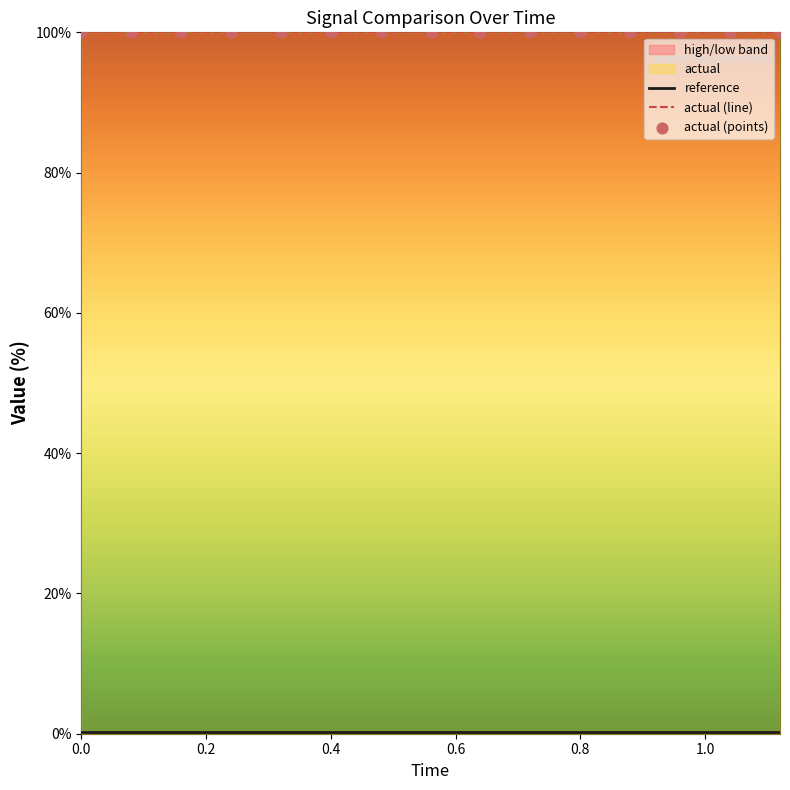

Which series contains the lowest Y value?

reference